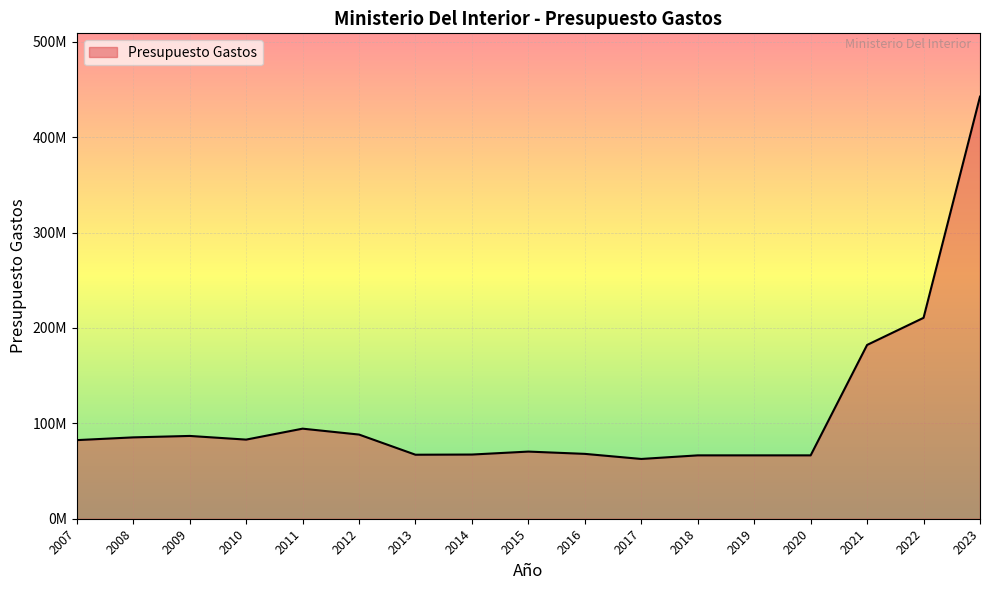

Which label corresponds to the largest value in the chart?

2023